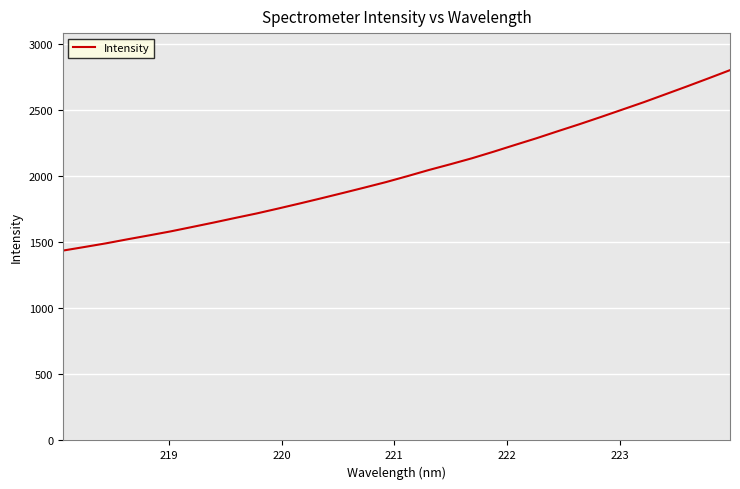

What is the smallest value displayed?

1436.1